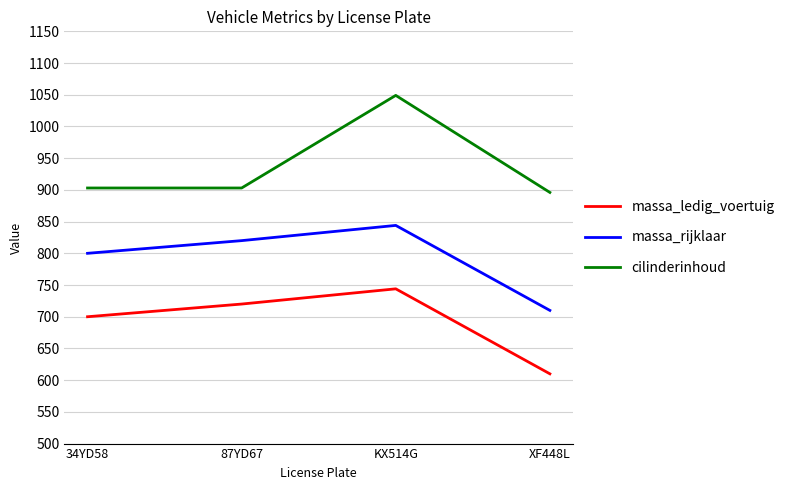

Reading left to right, extract all data points from this chart.

massa_ledig_voertuig: 700	720	744	610
massa_rijklaar: 800	820	844	710
cilinderinhoud: 903	903	1049	896